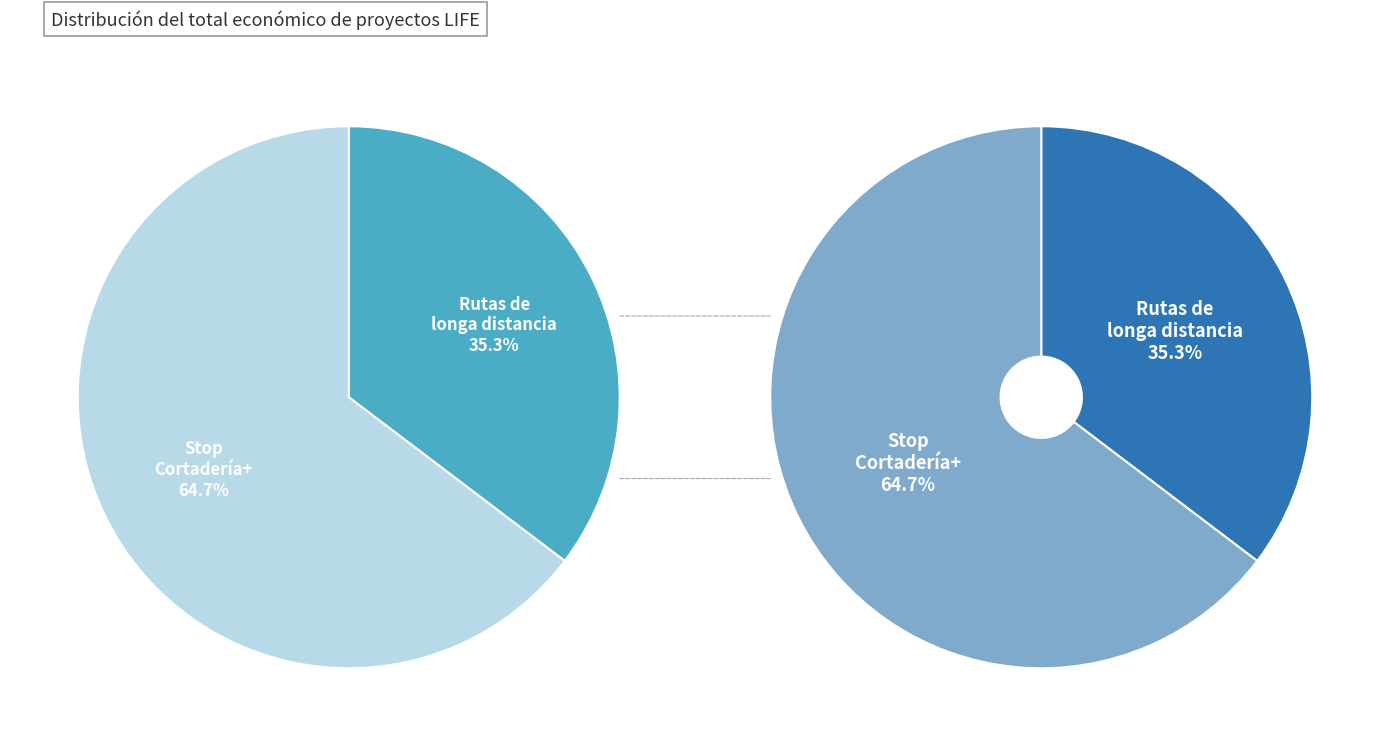

Is there a majority slice in this chart?

Yes